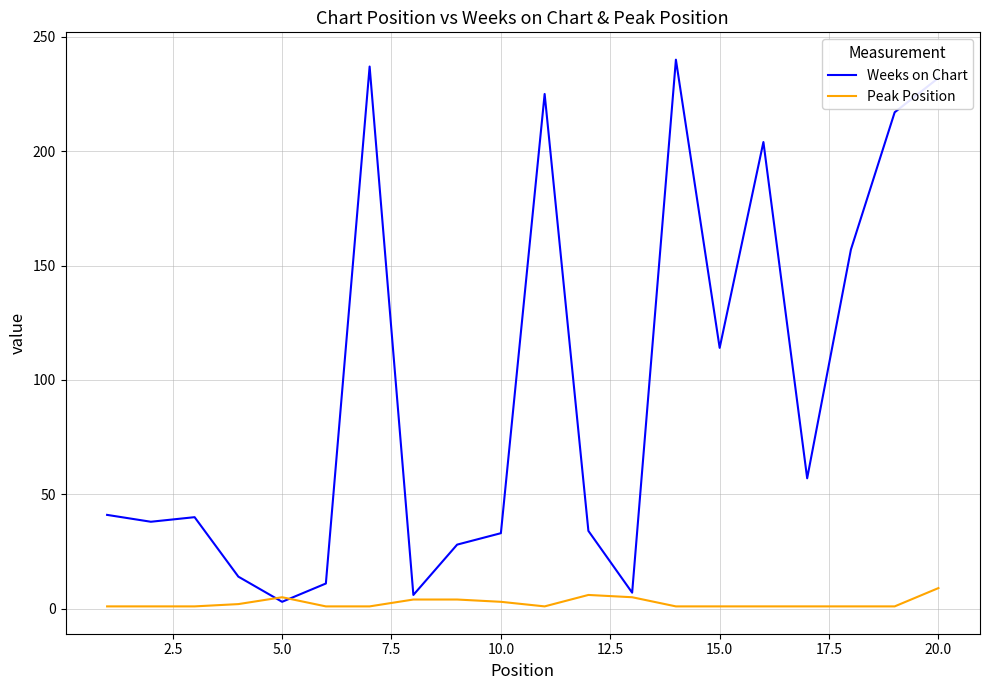

List the series in order of their overall mean, lowest first.

Peak Position, Weeks on Chart